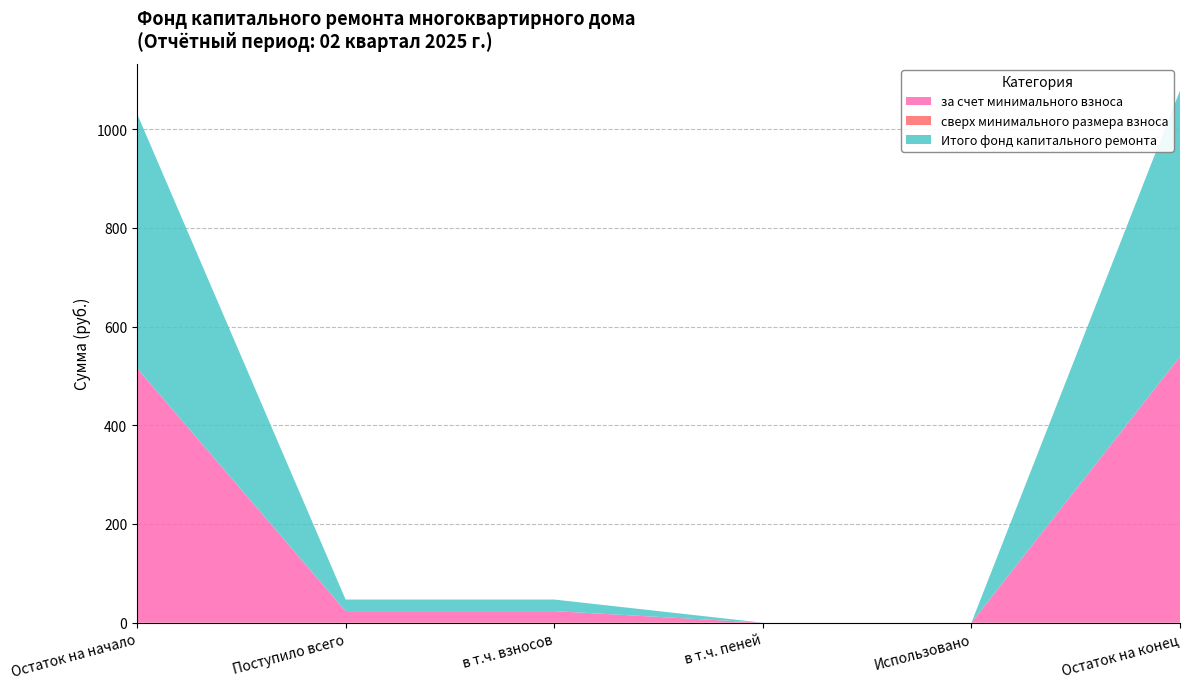

Reading left to right, what are all the values shown in this chart?

за счет минимального взноса: Остаток на начало=515.7	Поступило всего=23.5	в т.ч. взносов=23.5	в т.ч. пеней=0.0	Использовано=0.0	Остаток на конец=539.2
сверх минимального размера взноса: Остаток на начало=0.0	Поступило всего=0.0	в т.ч. взносов=0.0	в т.ч. пеней=0.0	Использовано=0.0	Остаток на конец=0.0
Итого фонд капитального ремонта: Остаток на начало=515.7	Поступило всего=23.5	в т.ч. взносов=23.5	в т.ч. пеней=0.0	Использовано=0.0	Остаток на конец=539.2